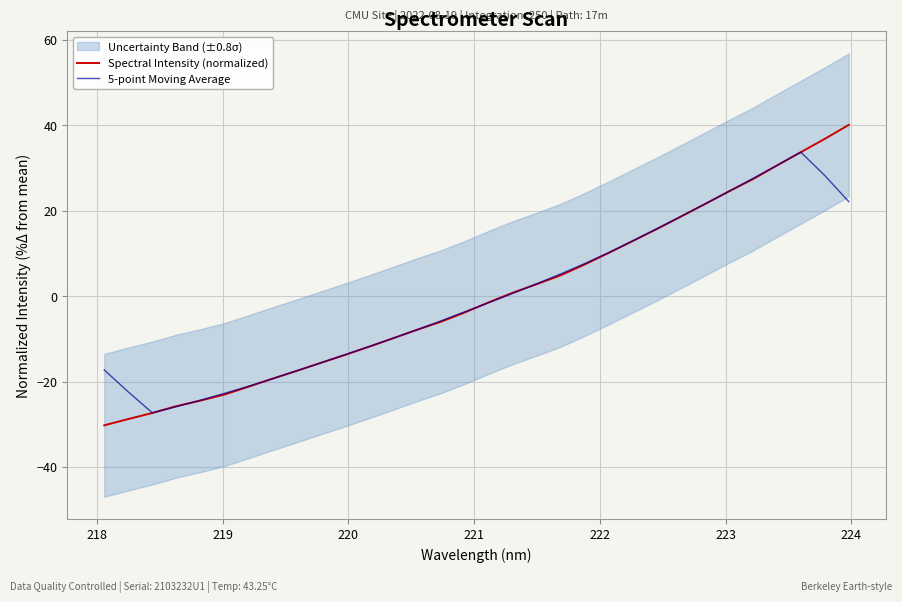

What is the average value of the 5-point Moving Average series?

-0.2